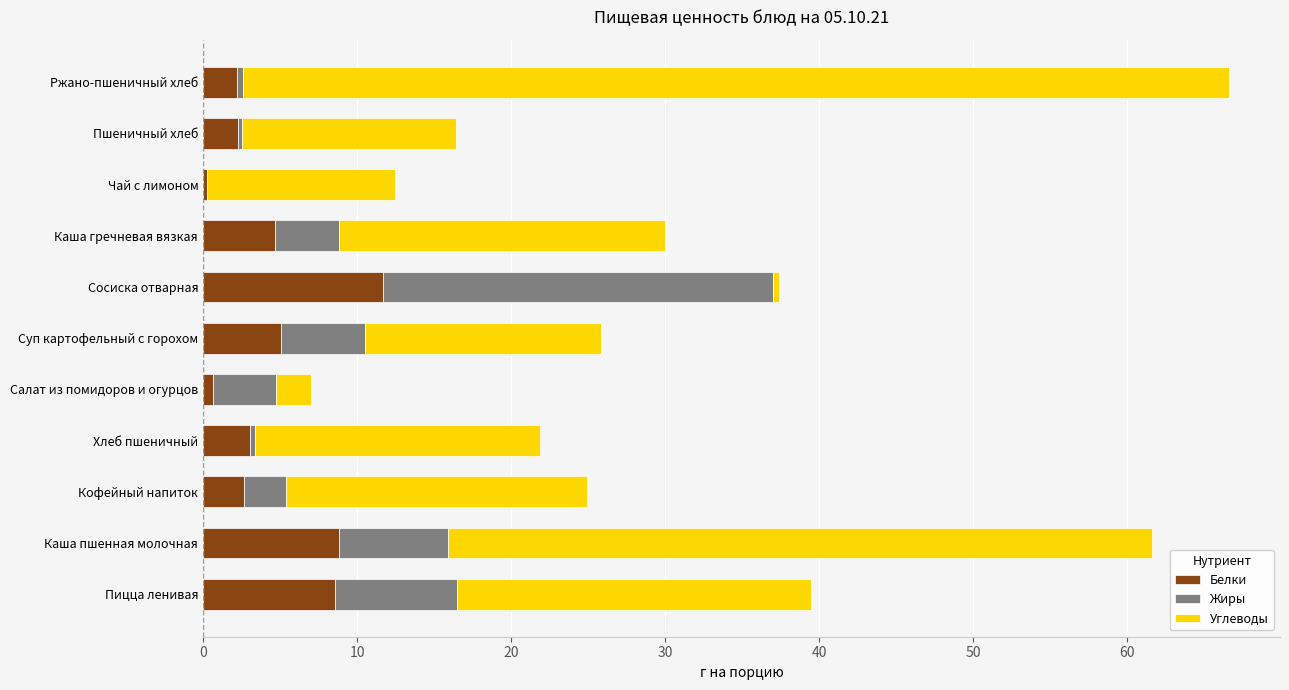

At which category is the sum across all series the highest?

Ржано-пшеничный хлеб